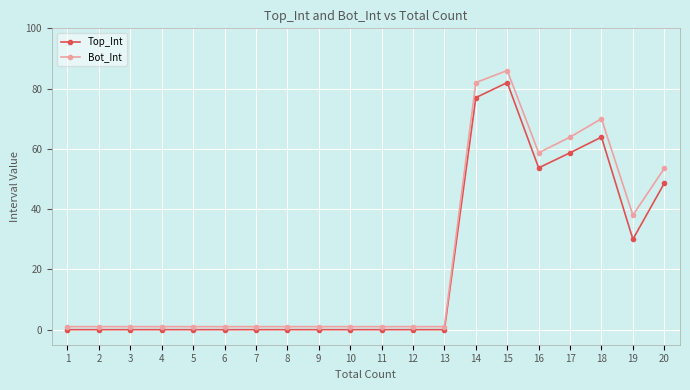

What is the spread (max minus min) of values at 14?

5.0